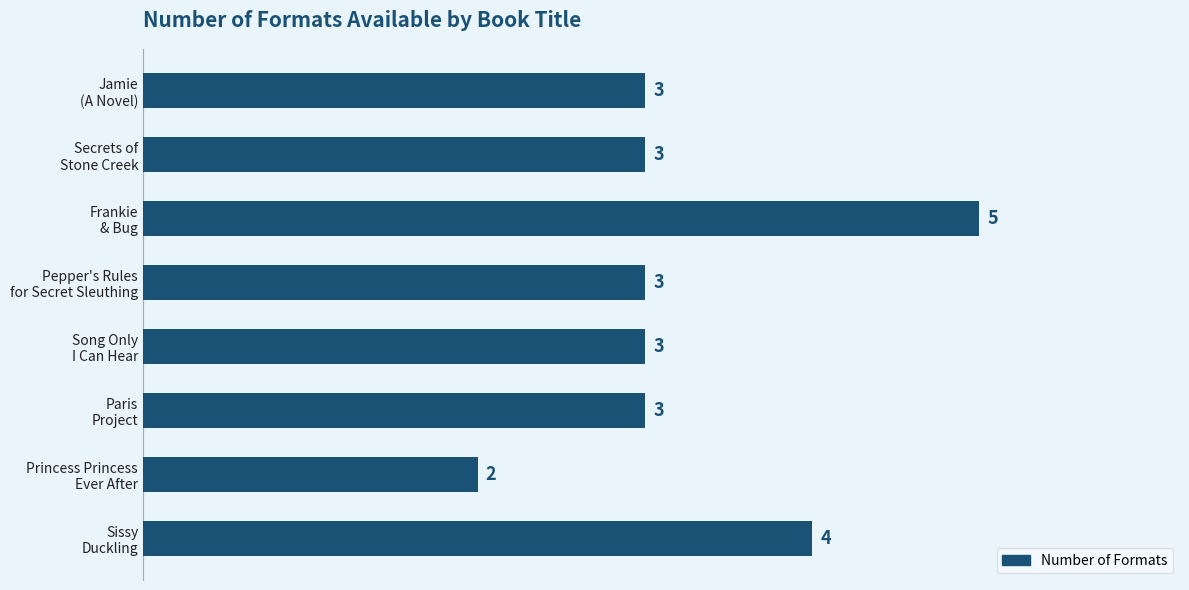

Reading top to bottom, extract all data points from this chart.

3	3	5	3	3	3	2	4